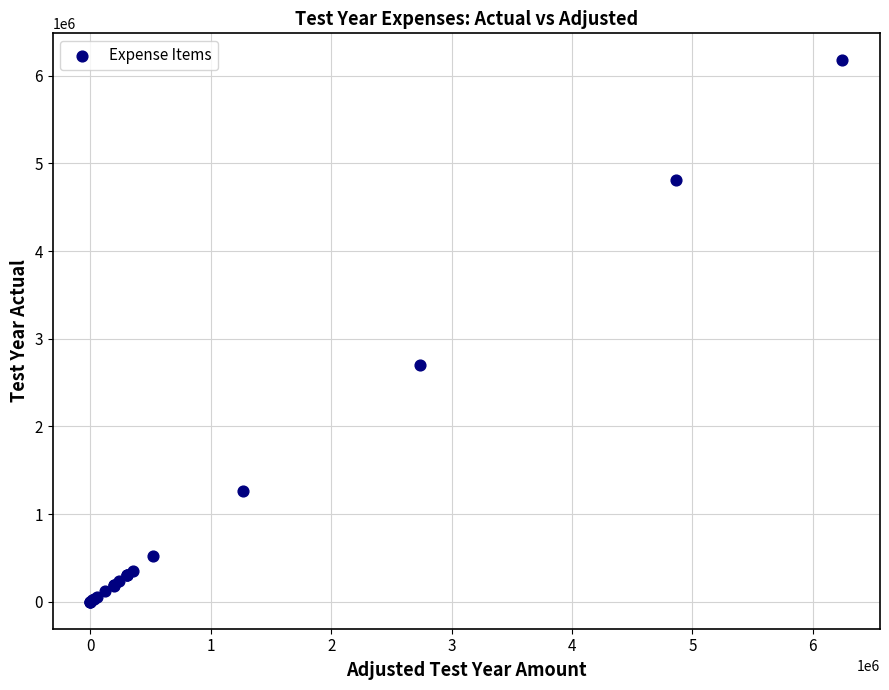

What Y value in the scatter plot is closest to 3087542?

2697745.7